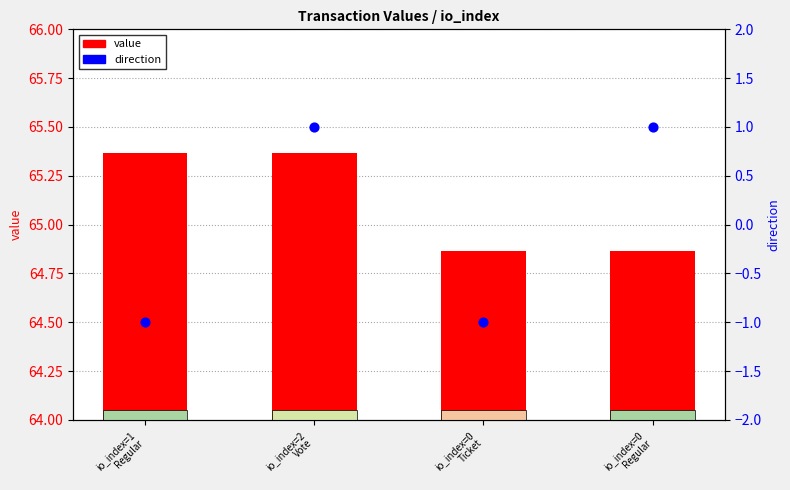

Which series has the largest Y range (max minus min)?

direction